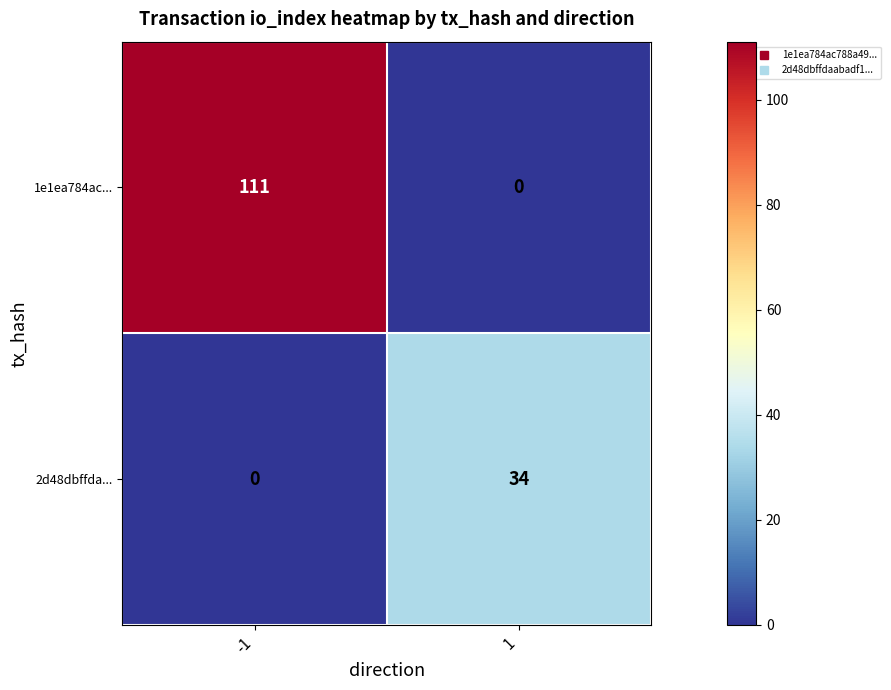

Rank the series by their maximum value, from lowest to highest.

2d48dbffda..., 1e1ea784ac...